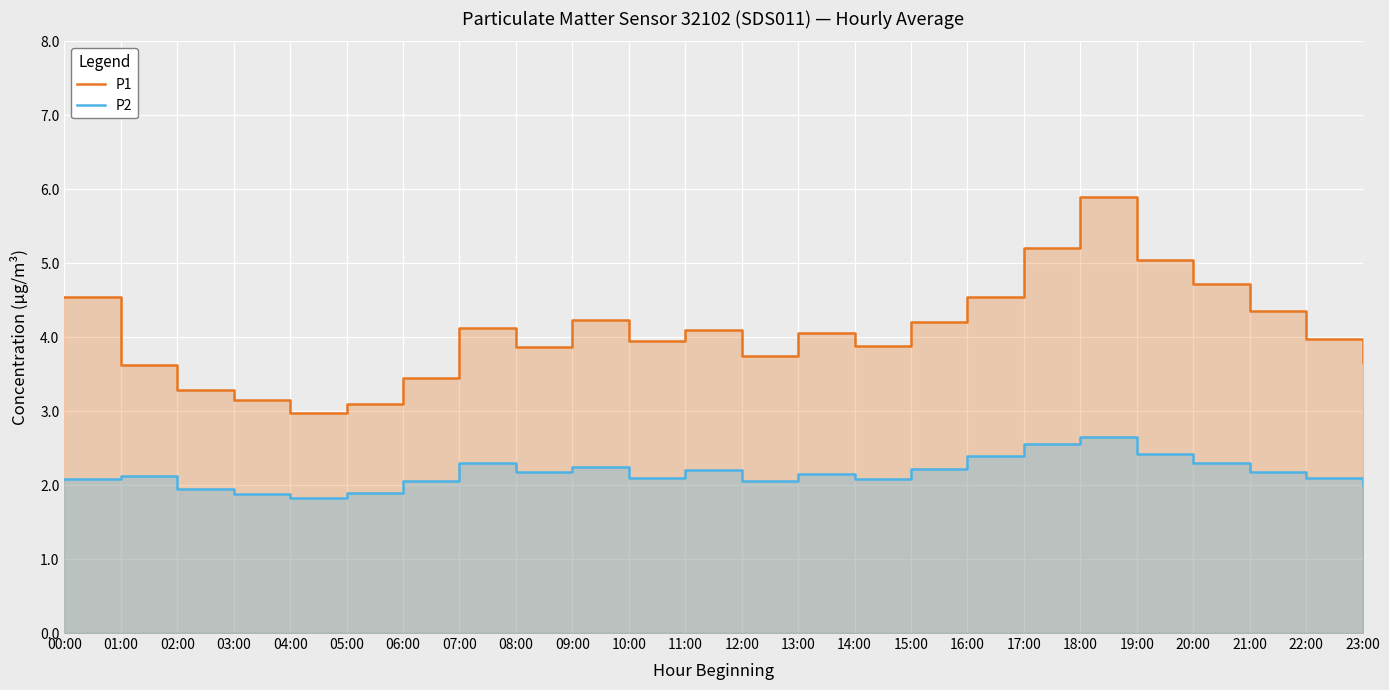

What is the maximum value for P2?

2.6